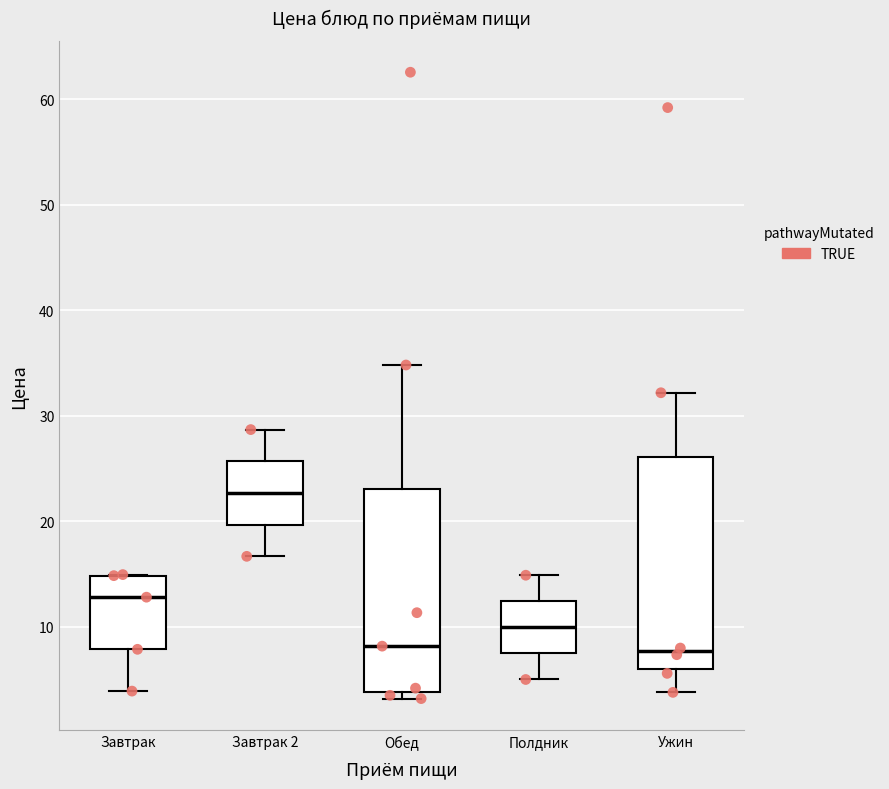

Reading left to right, read every box against the y-axis: the position of its median line, the range the box covers, and the ends of its whiskers. The values are not printed on the chart, so give them approximately, as read against the axis.

Завтрак: median 13, box 8 to 15, whiskers 4 to 15
Завтрак 2: median 23, box 20 to 26, whiskers 17 to 29
Обед: median 8, box 4 to 23, whiskers 3 to 35
Полдник: median 10, box 7 to 12, whiskers 5 to 15
Ужин: median 8, box 6 to 26, whiskers 4 to 32